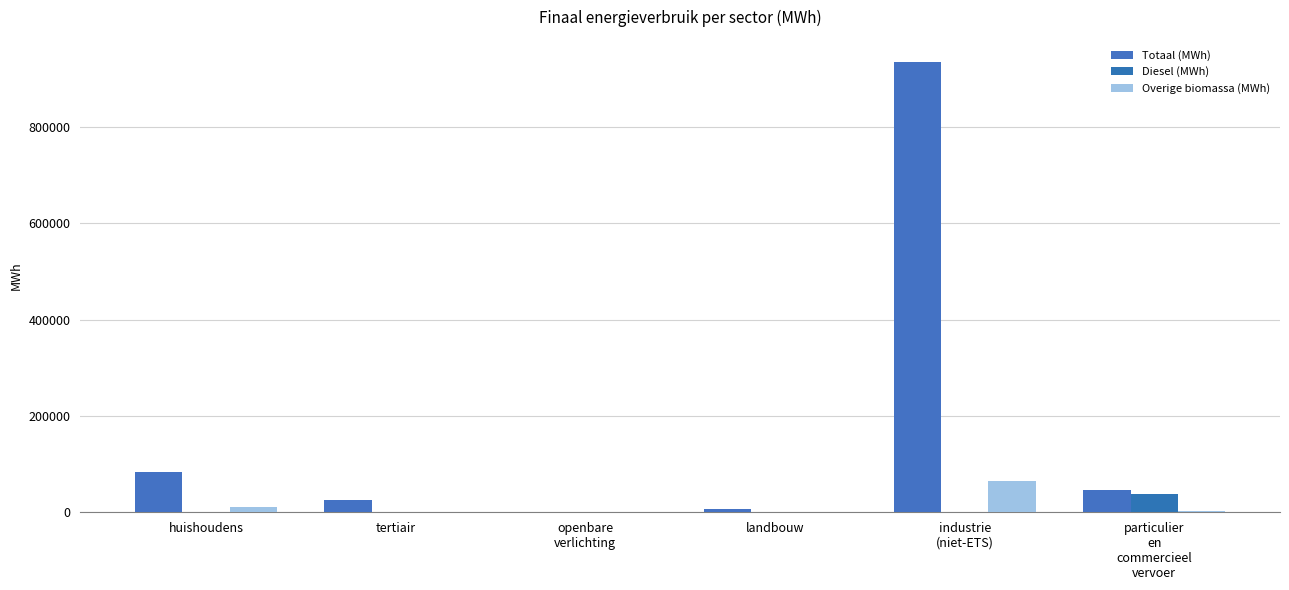

True or false: Totaal (MWh) has a value of 38364.5 at huishoudens.

False